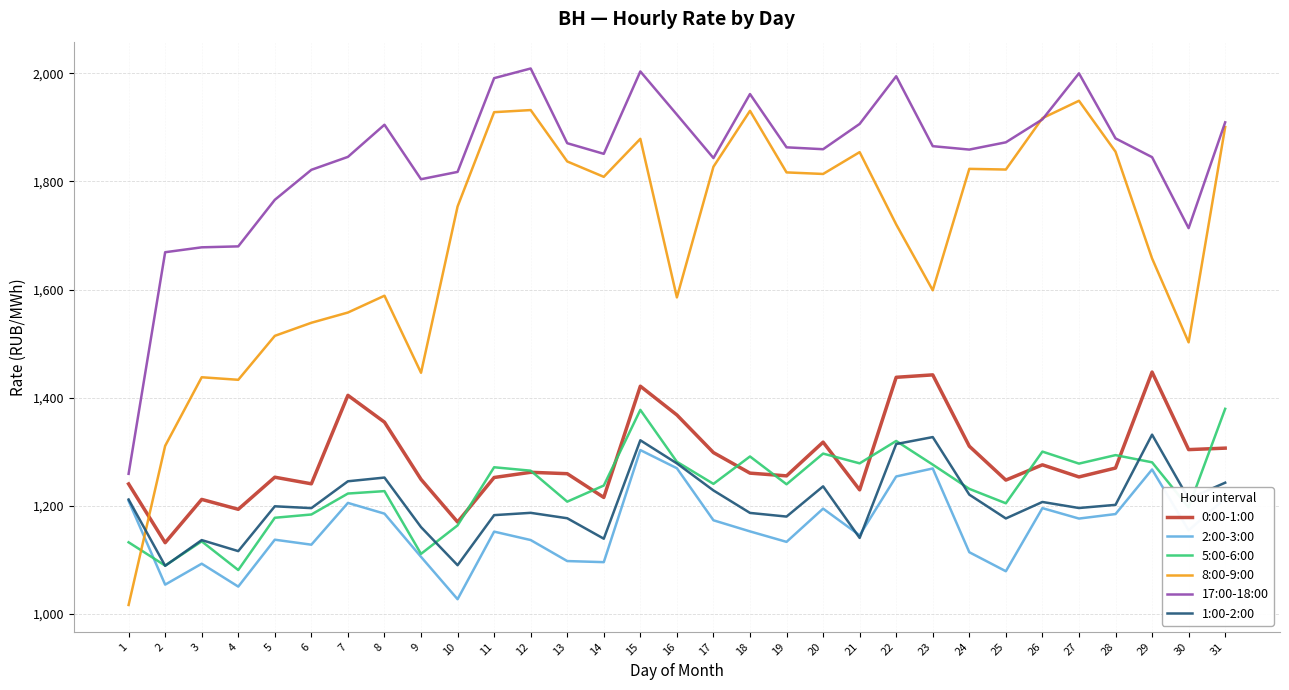

How many categories are shown in the chart?

31